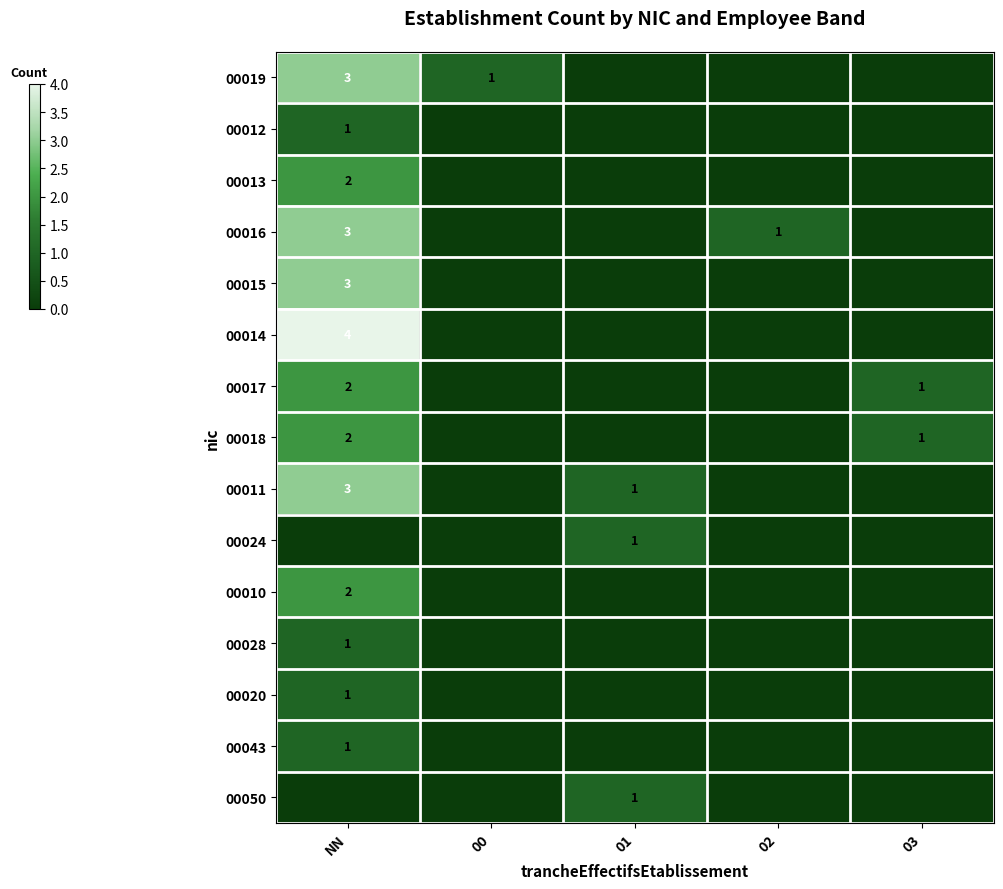

List the labels in order of 00020 value, smallest first.

00, 01, 02, 03, NN